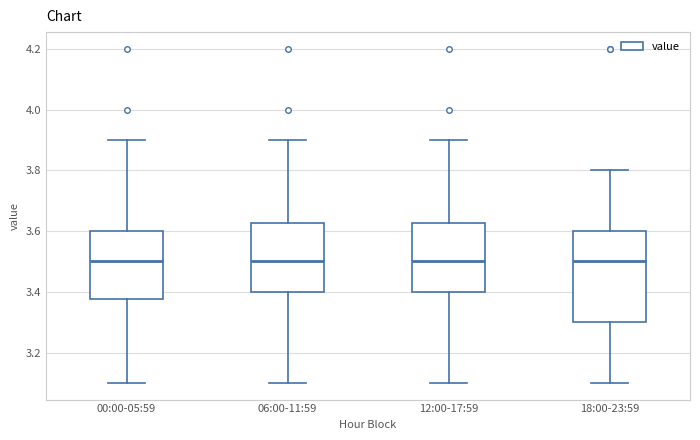

Reading left to right, transcribe this box plot: for each box, give where its median line is, the range the box spans, and where its two whiskers end, as read against the y-axis. The values are not printed on the chart, so give them approximately, as read against the axis.

00:00-05:59: median 3.50, box 3.38 to 3.60, whiskers 3.10 to 3.90
06:00-11:59: median 3.50, box 3.40 to 3.62, whiskers 3.10 to 3.90
12:00-17:59: median 3.50, box 3.40 to 3.62, whiskers 3.10 to 3.90
18:00-23:59: median 3.50, box 3.30 to 3.60, whiskers 3.10 to 3.80